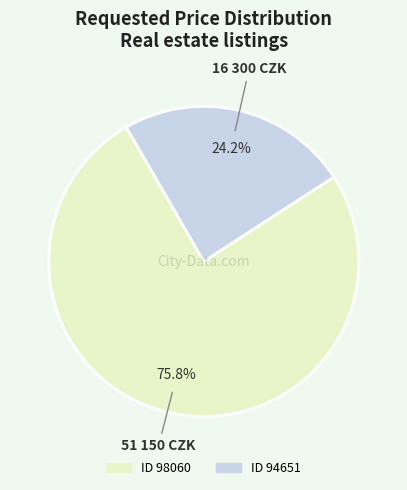

Does any single category account for the majority?

Yes